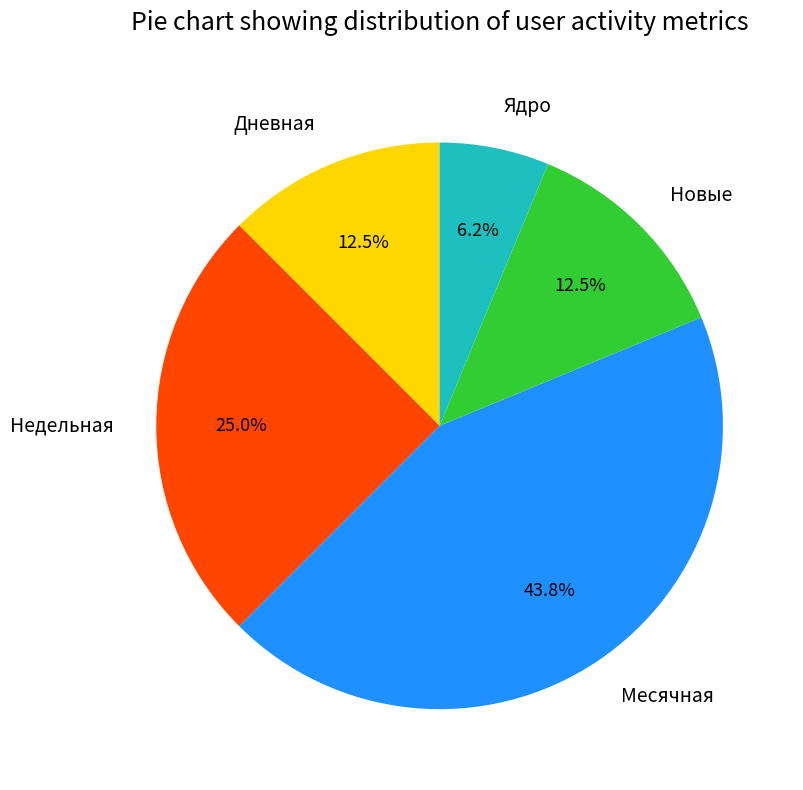

Which category has the smallest portion of the pie?

Ядро